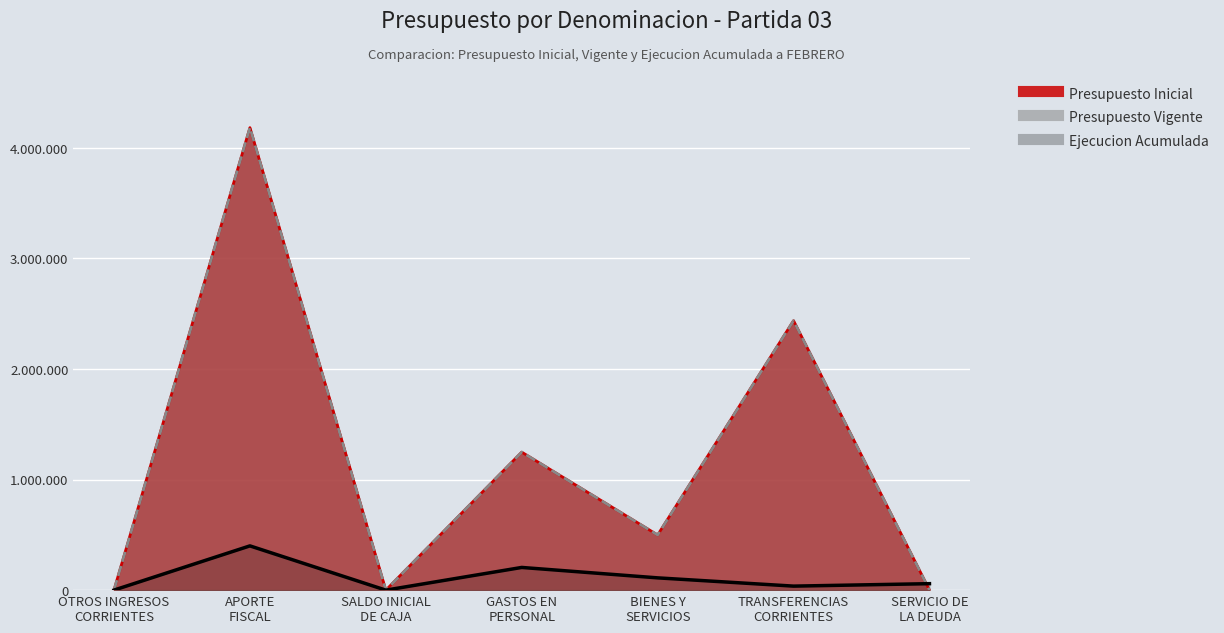

At which label is Presupuesto Inicial closest to 2091570?

TRANSFERENCIAS
CORRIENTES